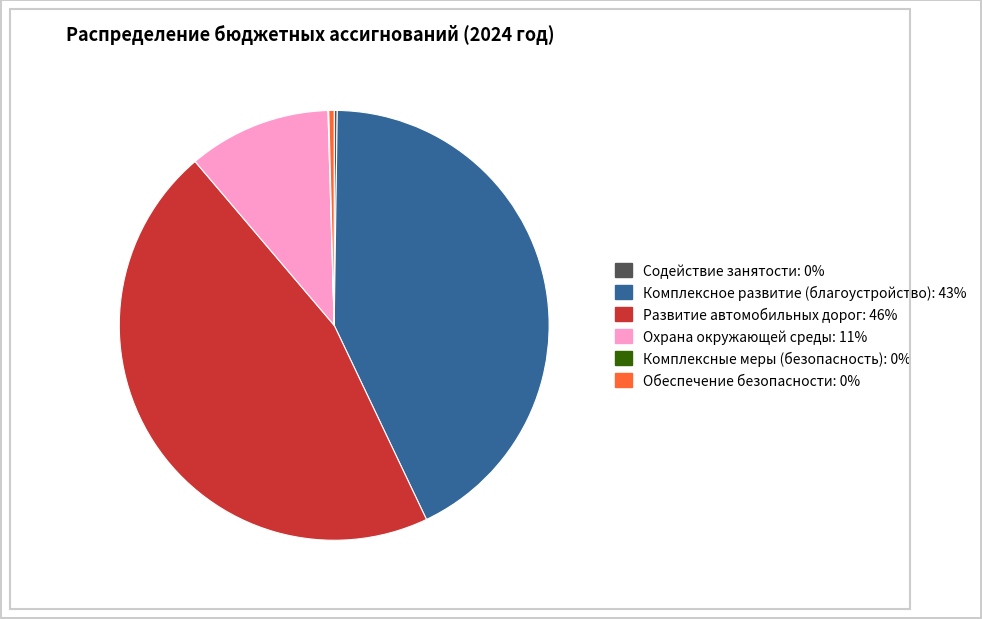

Does any single category account for the majority?

No